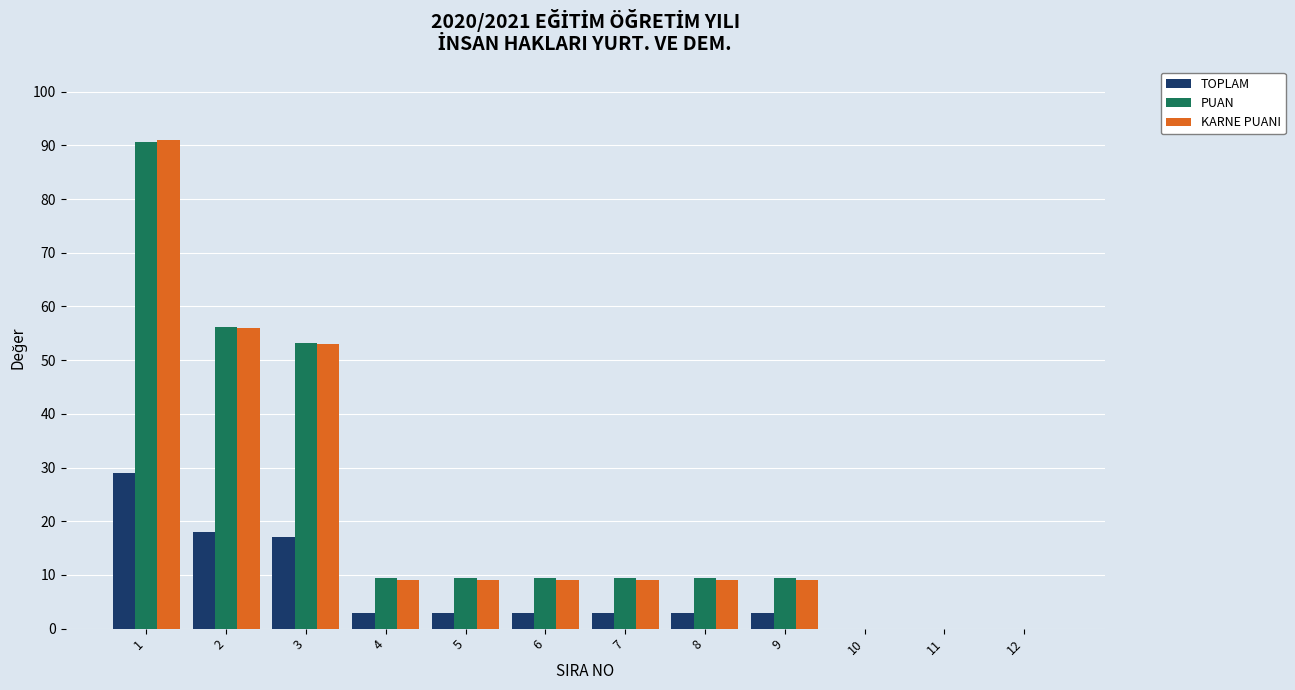

What is the sum of all KARNE PUANI values?

254.0